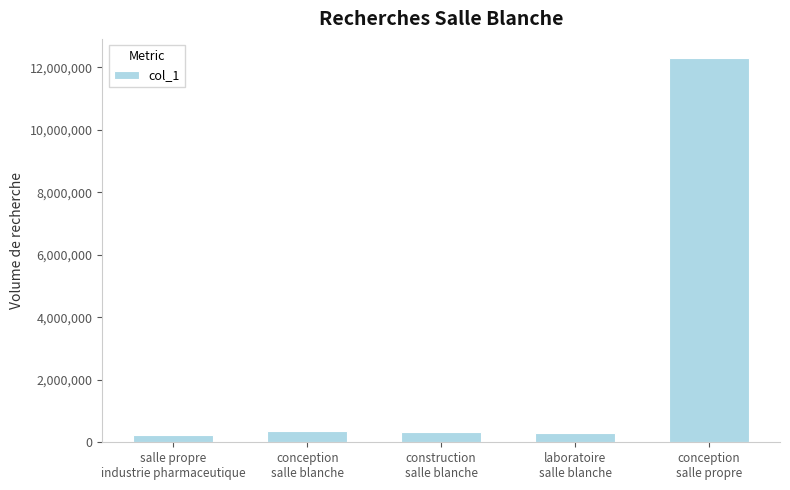

Approximately how many times larger is the value at conception
salle propre compared to construction
salle blanche?

38.2